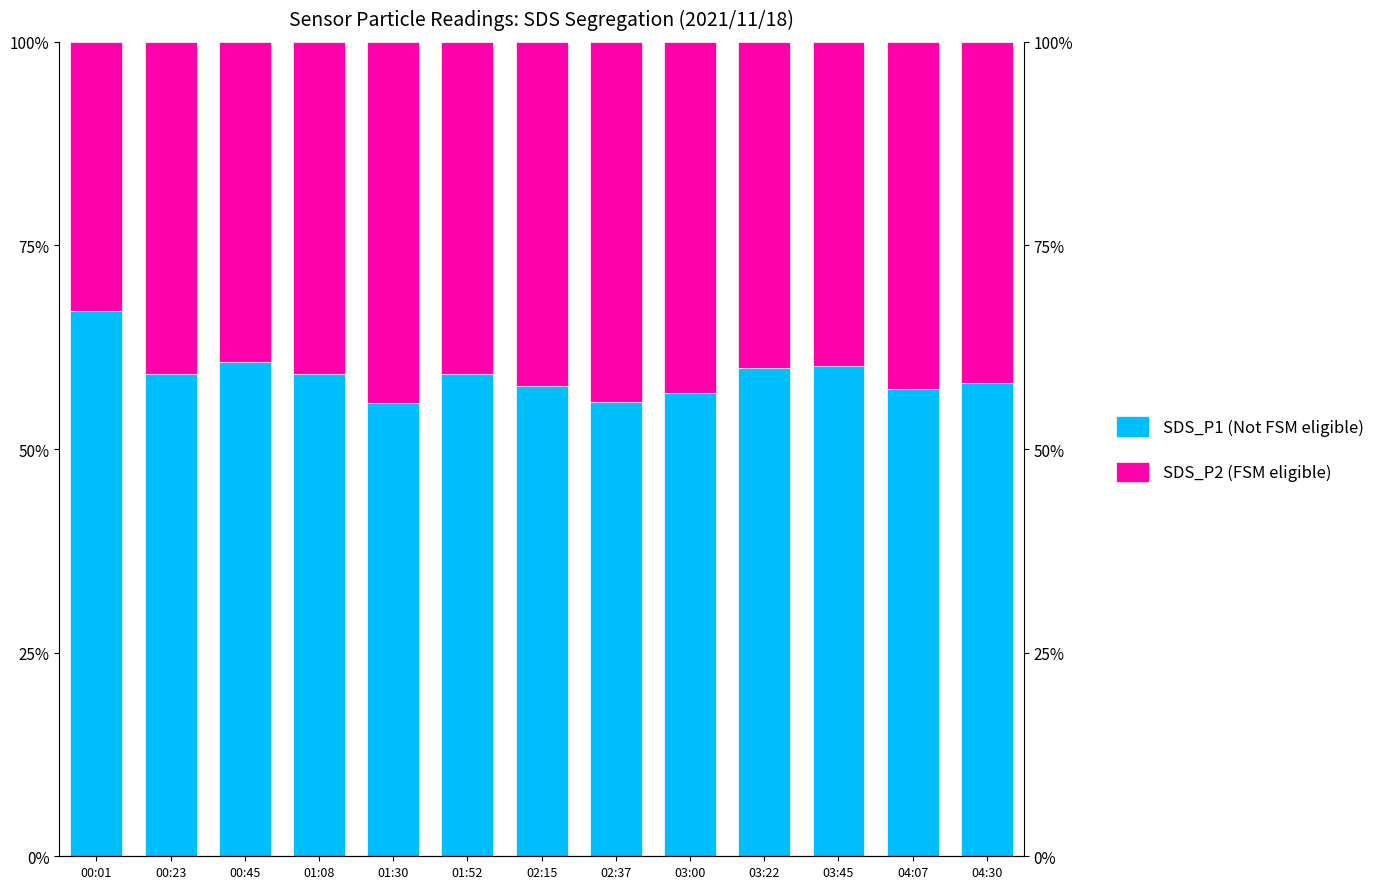

Rank the series by their average value, from lowest to highest.

SDS_P2 (FSM eligible), SDS_P1 (Not FSM eligible)